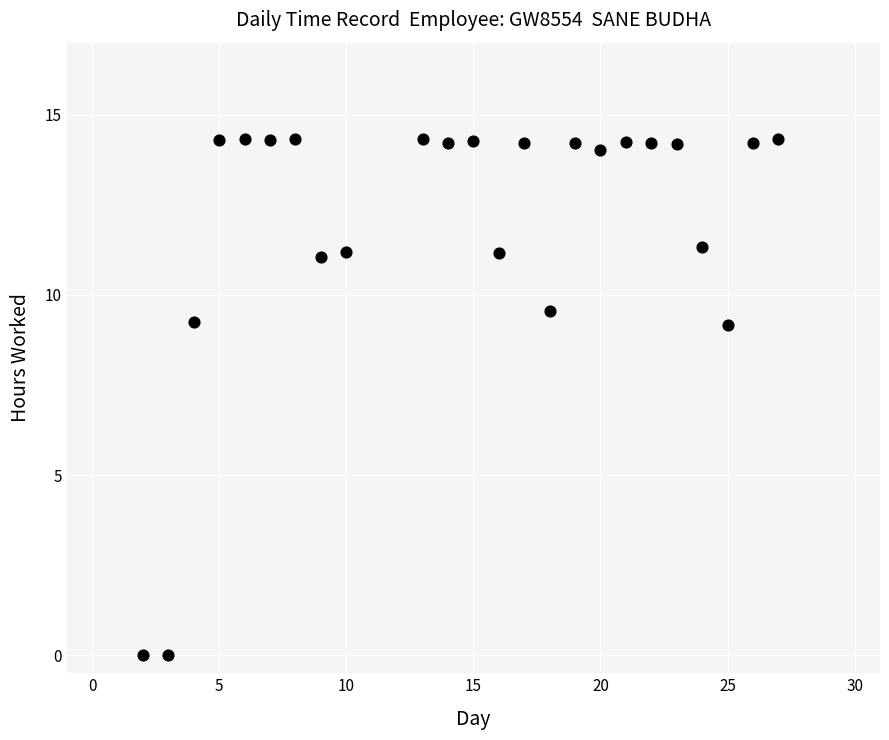

What is the range of Y values (max minus min)?

14.3